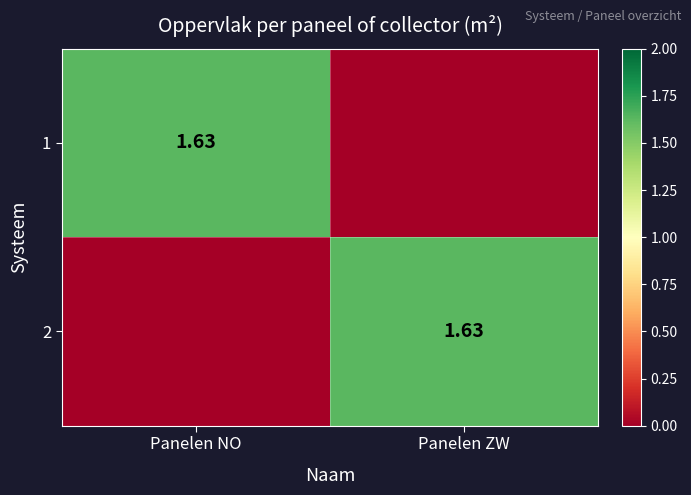

What is the highest value of the 2 series?

1.6